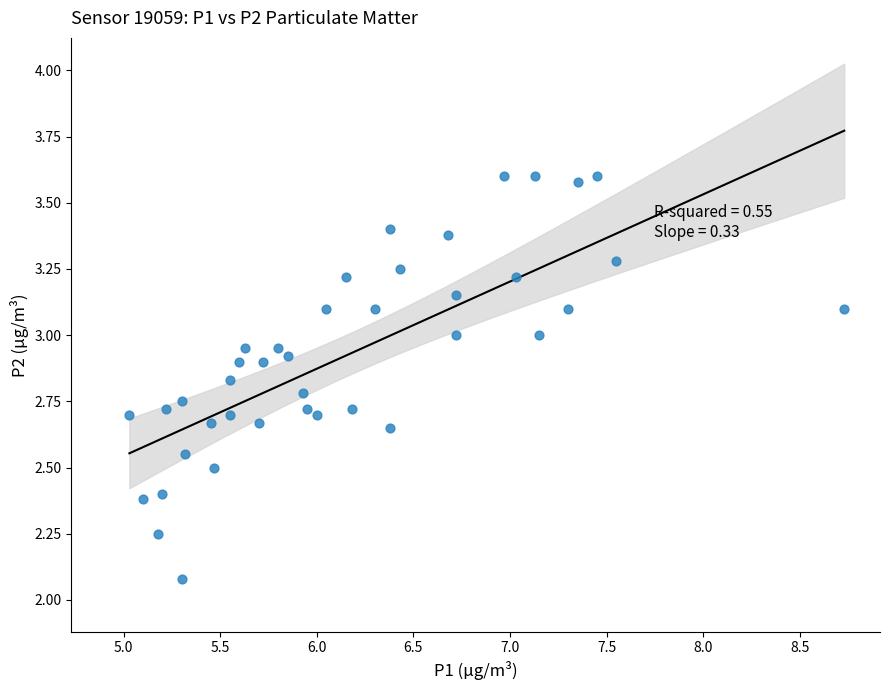

What is the range of X values (max minus min)?

3.7